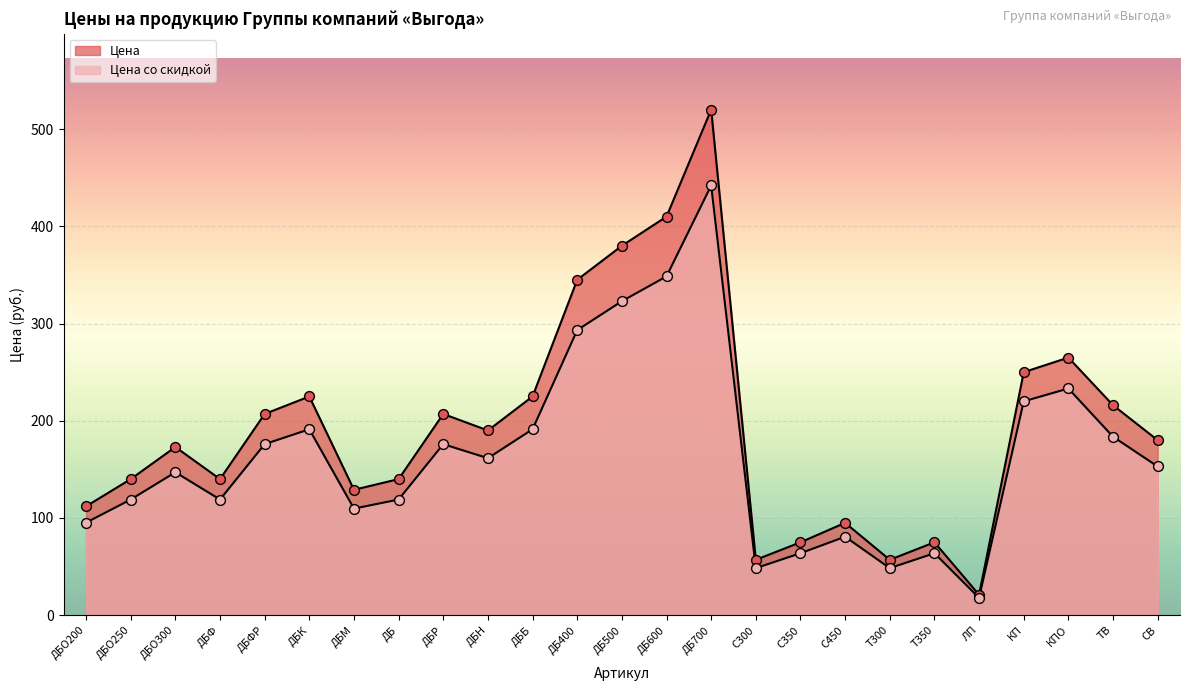

Which series has the largest Y range (max minus min)?

Цена